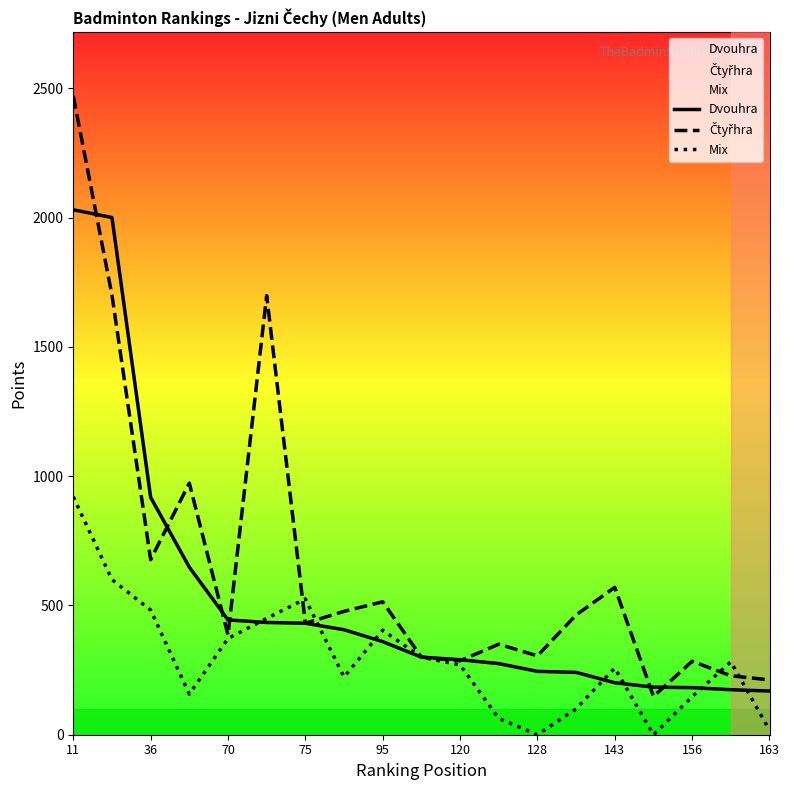

Is this an area chart (filled region under the line)?

No